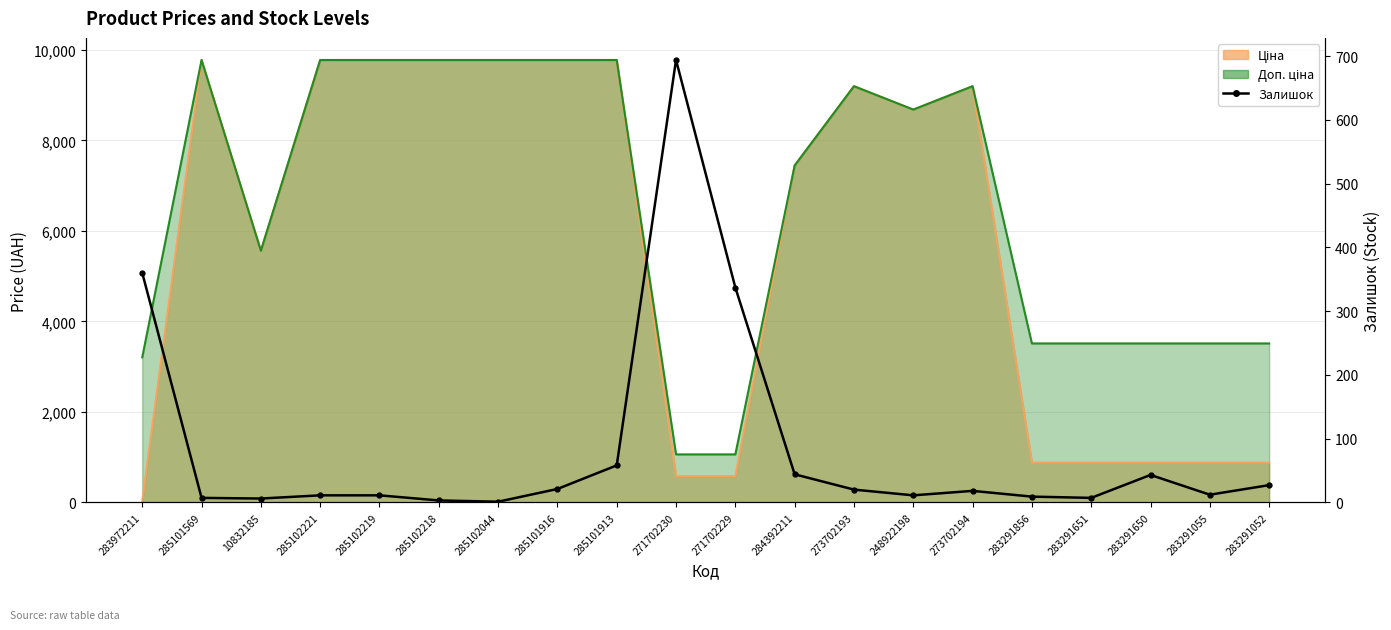

What is the smallest value displayed?

1